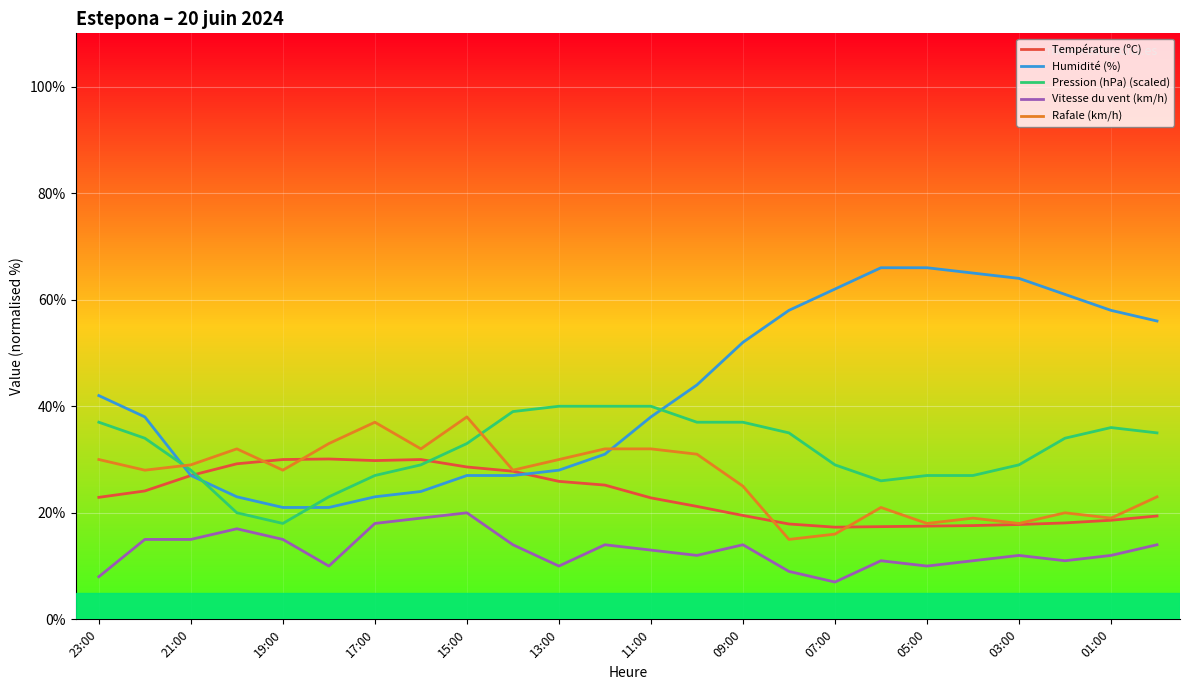

Which series has the largest range (max minus min)?

Humidité (%)